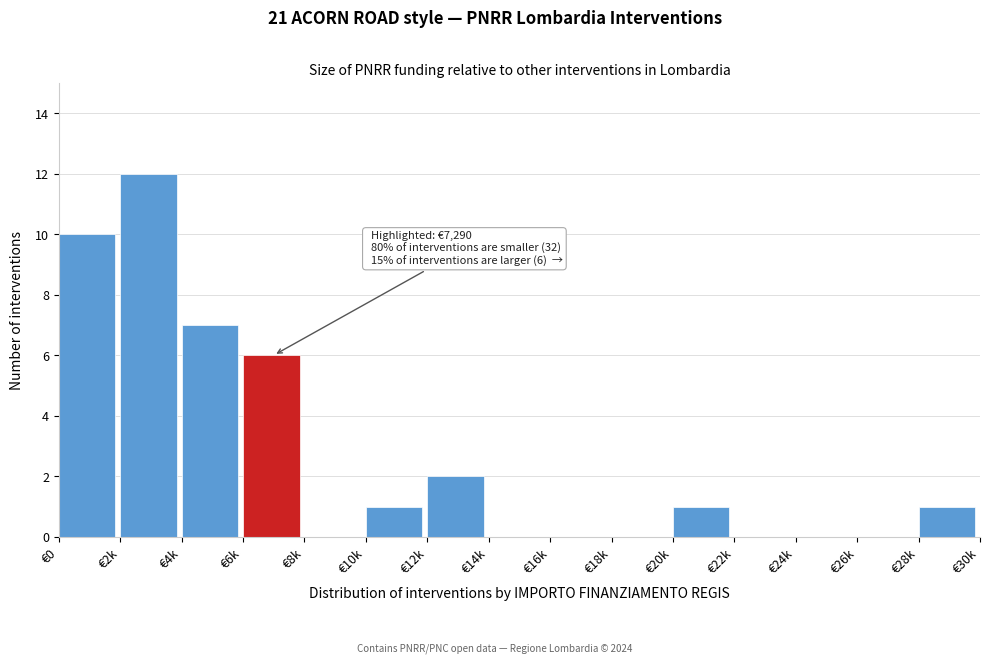

Reading right to left, transcribe all the data shown in this chart.

€28k=1	€26k=0	€24k=0	€22k=0	€20k=1	€18k=0	€16k=0	€14k=0	€12k=2	€10k=1	€8k=0	€6k=6	€4k=7	€2k=12	€0=10